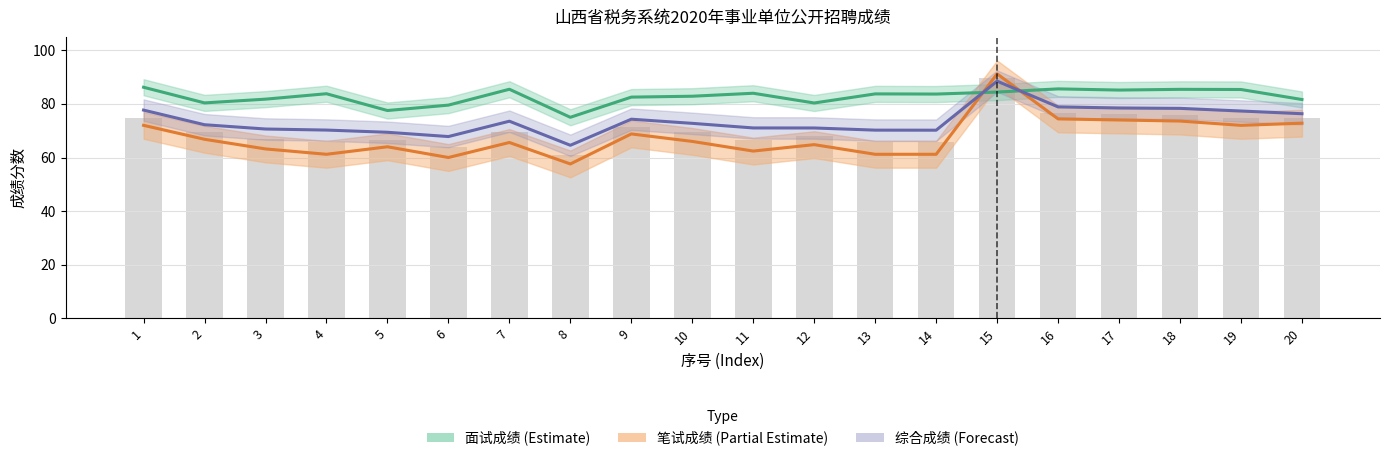

At which label is 面试成绩 (Estimate) closest to 80?

12